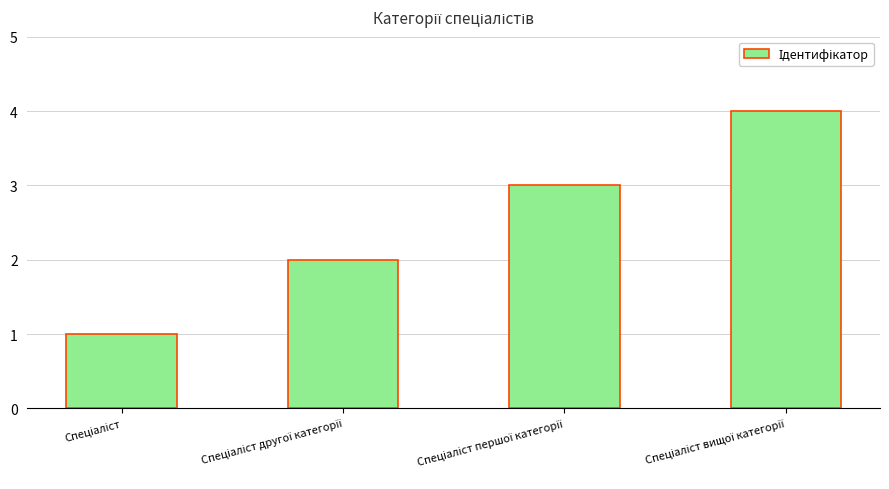

What is the greatest value displayed?

4